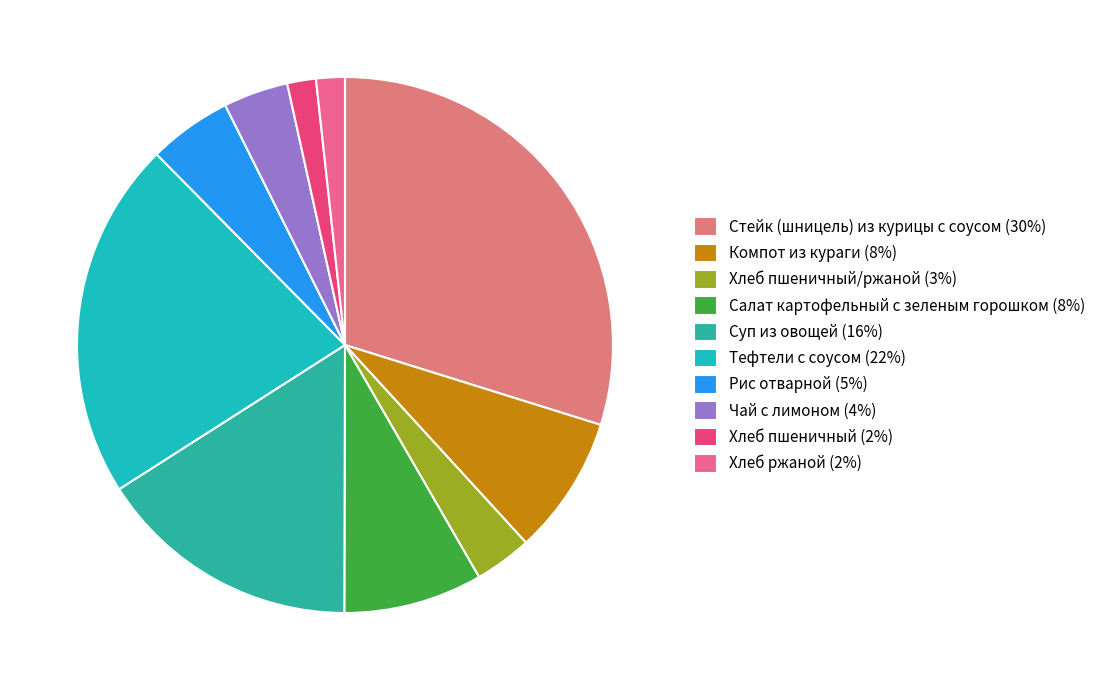

How many slices are in this pie chart?

10